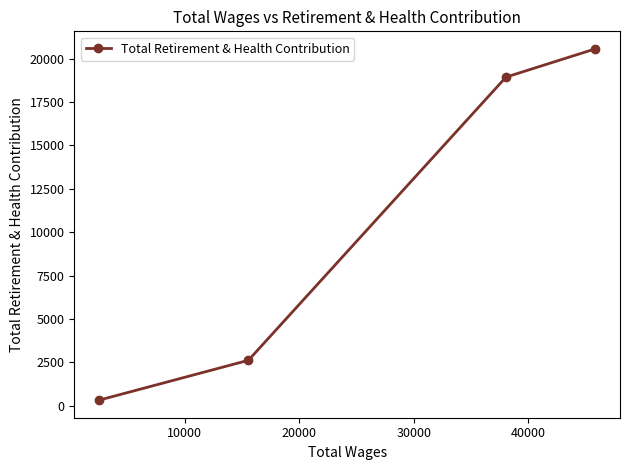

What is the average value?

10610